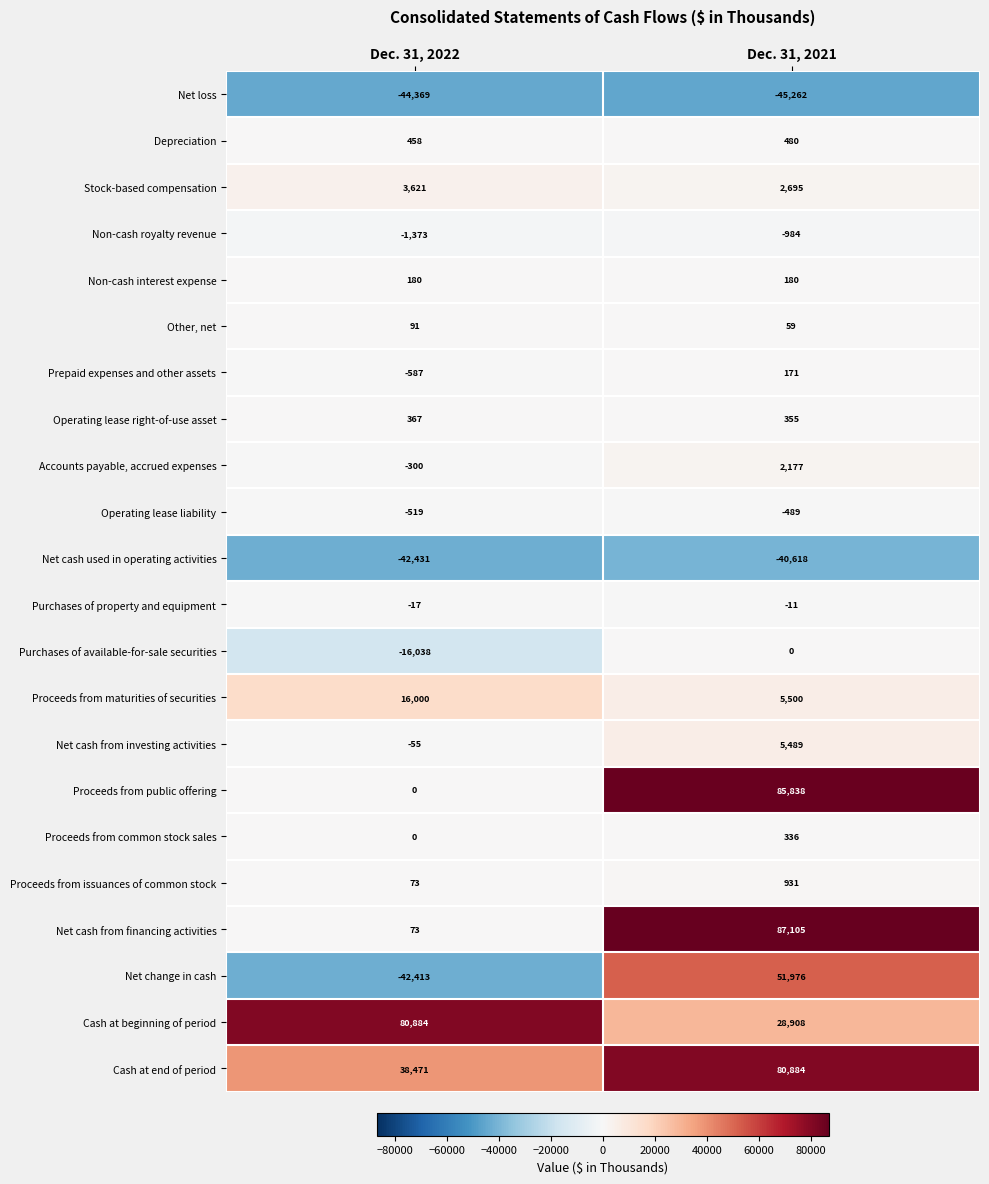

What is the minimum value shown in the chart?

-45262